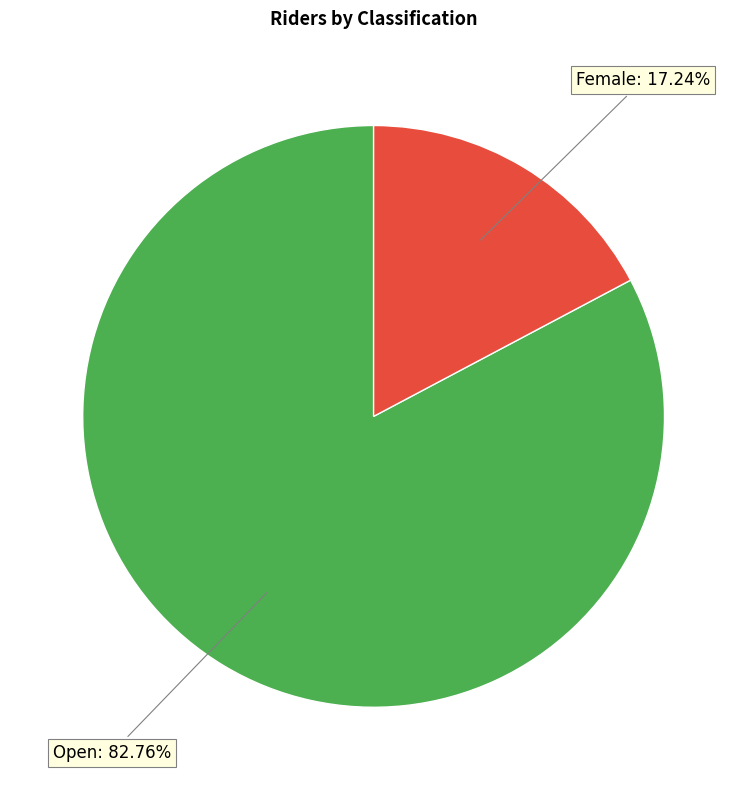

Is it true that Female is 22% of the pie?

False